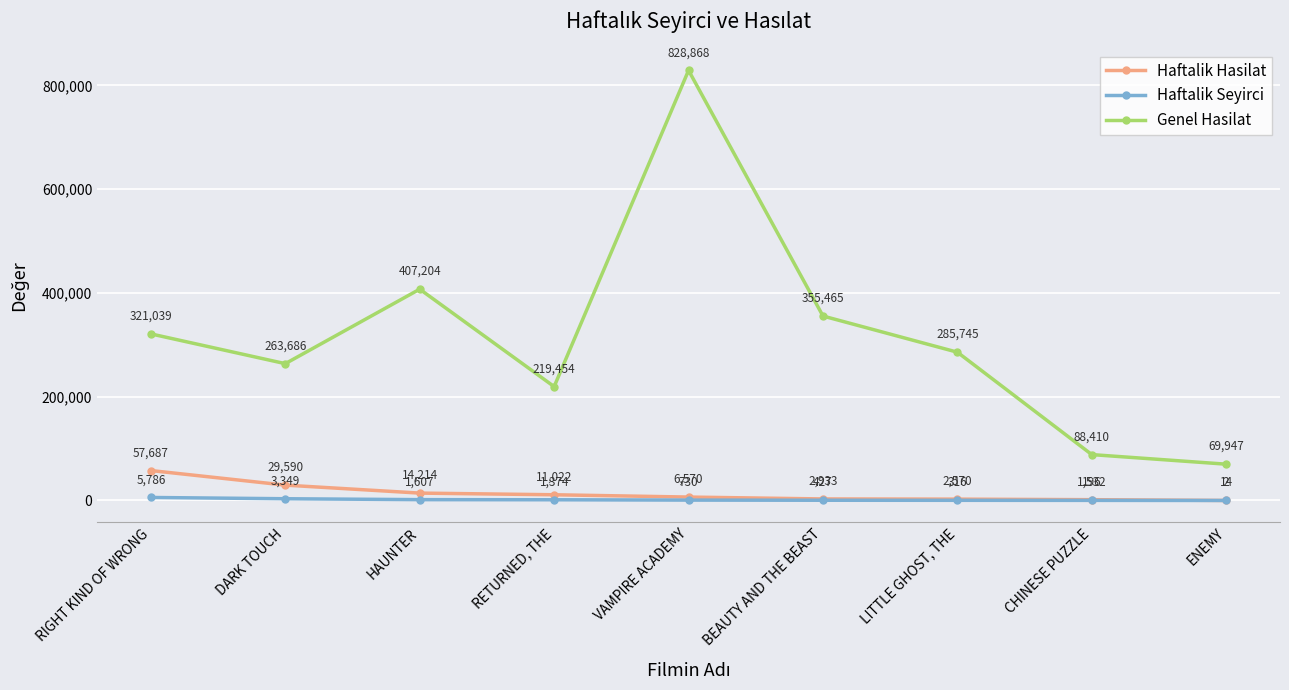

How many lines are shown in the chart?

3